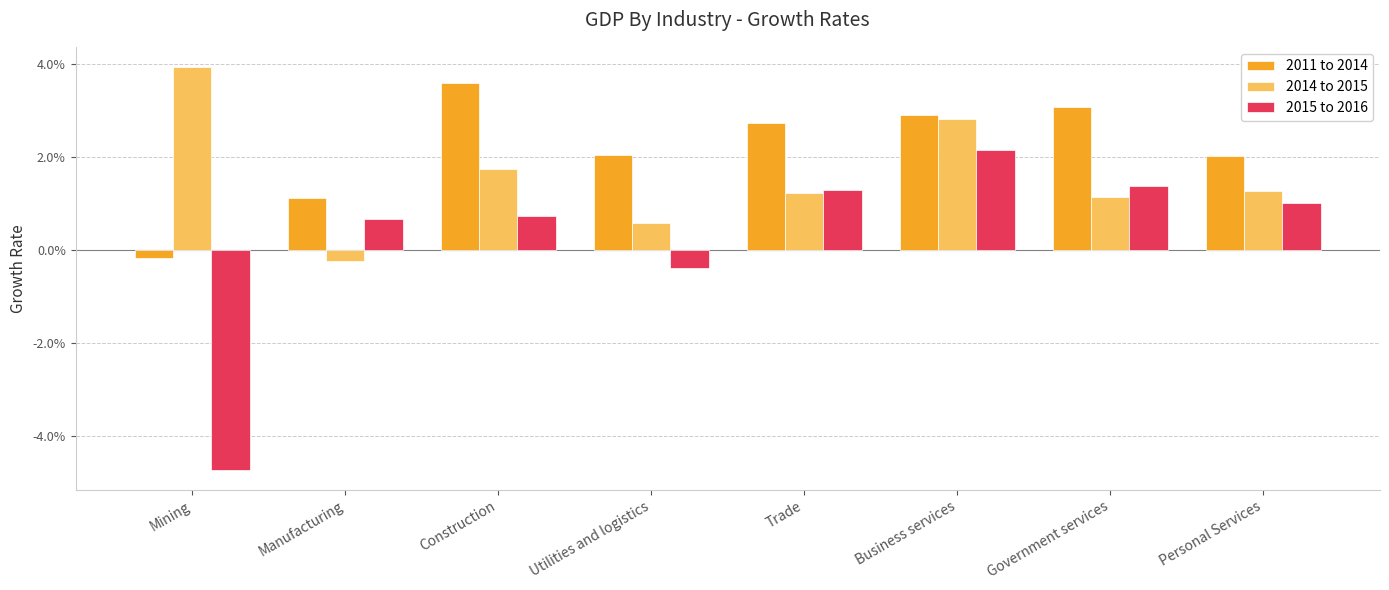

Reading right to left, extract all data points from this chart.

2011 to 2014: Personal Services=0.0	Government services=0.0	Business services=0.0	Trade=0.0	Utilities and logistics=0.0	Construction=0.0	Manufacturing=0.0	Mining=-0.0
2014 to 2015: Personal Services=0.0	Government services=0.0	Business services=0.0	Trade=0.0	Utilities and logistics=0.0	Construction=0.0	Manufacturing=-0.0	Mining=0.0
2015 to 2016: Personal Services=0.0	Government services=0.0	Business services=0.0	Trade=0.0	Utilities and logistics=-0.0	Construction=0.0	Manufacturing=0.0	Mining=-0.0